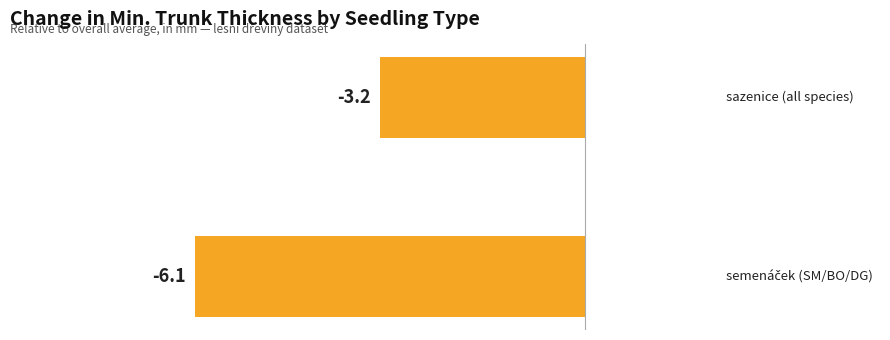

Does the chart contain stacked bars?

No